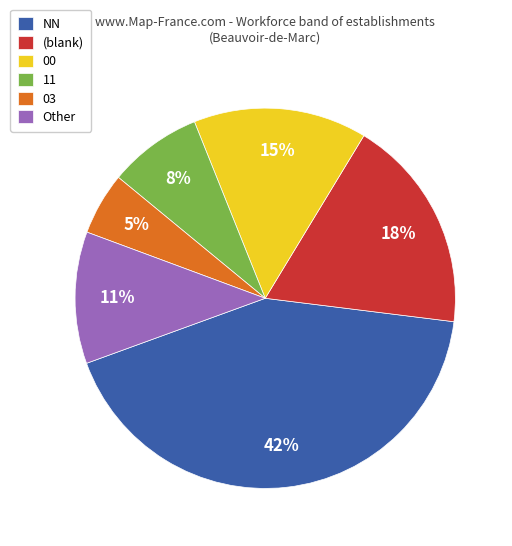

Which slice is the smallest?

03